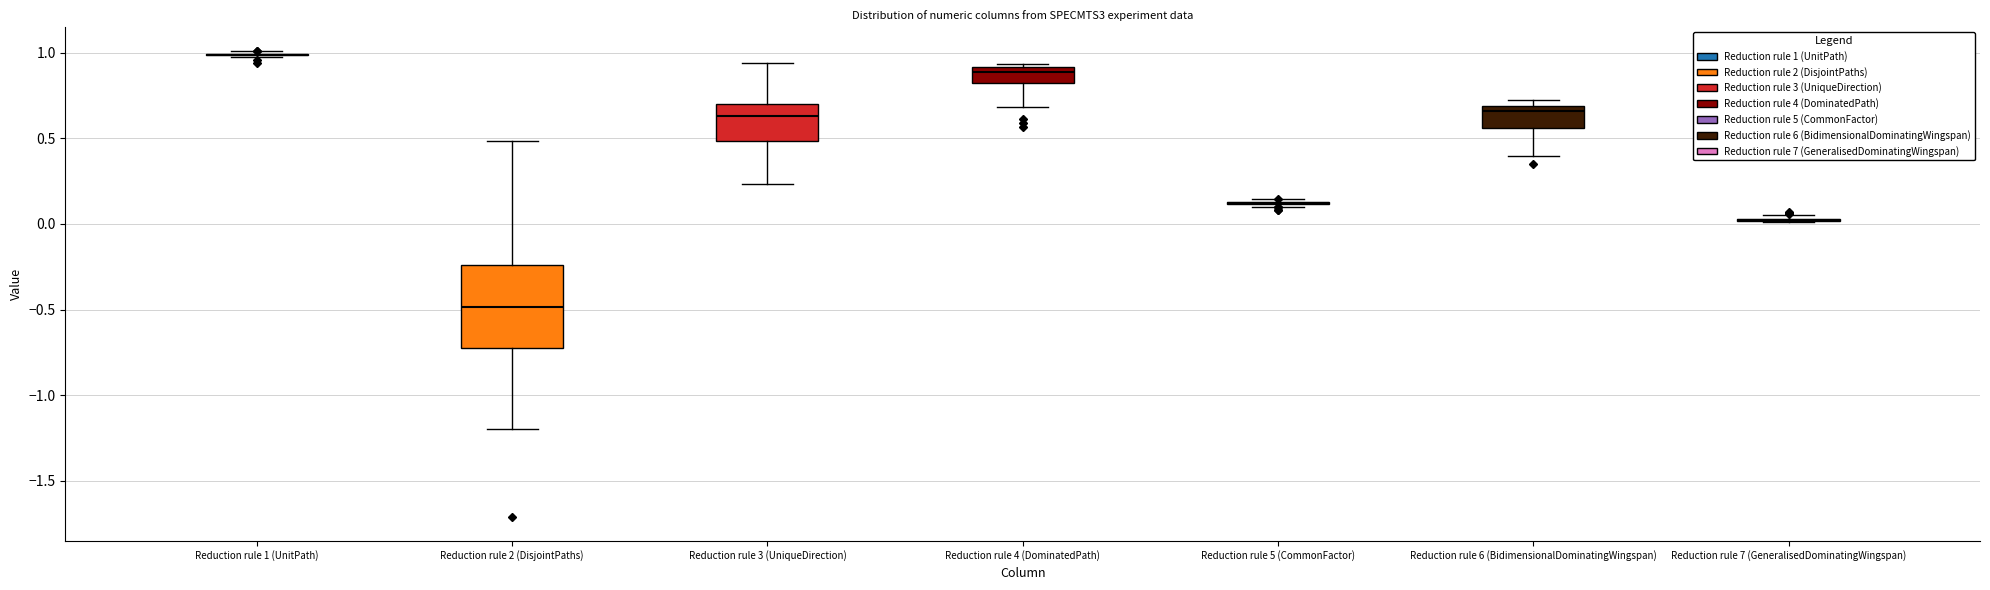

Where is the upper edge of the box for Reduction rule 6 (BidimensionalDominatingWingspan) on the y-axis? The values are not printed on the chart, so give them approximately, as read against the axis.

0.70